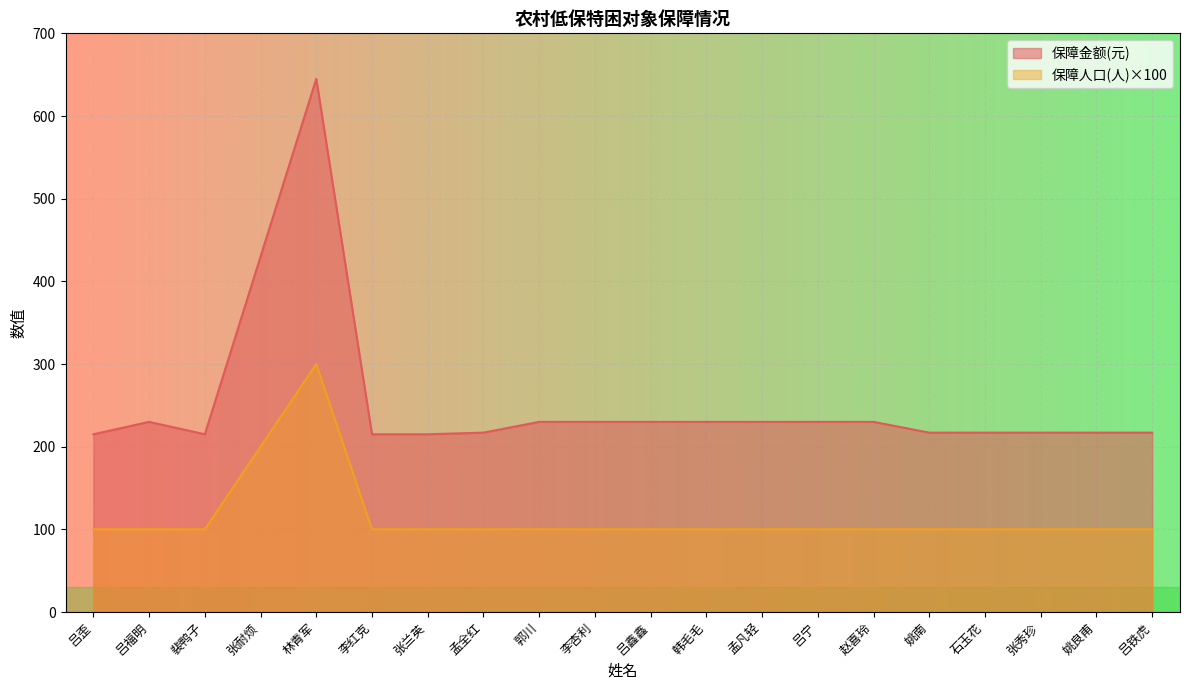

Reading left to right, extract all data points from this chart.

保障金额(元): 吕歪=215	吕福明=230	裴鸭子=215	张耐烦=430	林青军=645	李红克=215	张兰英=215	孟全红=217	郭川=230	李杏利=230	吕鑫鑫=230	韩毛毛=230	孟凡轻=230	吕宁=230	赵喜玲=230	姚南=217	石玉花=217	张秀珍=217	姚良甫=217	吕铁虎=217
保障人口(人): 吕歪=100	吕福明=100	裴鸭子=100	张耐烦=200	林青军=300	李红克=100	张兰英=100	孟全红=100	郭川=100	李杏利=100	吕鑫鑫=100	韩毛毛=100	孟凡轻=100	吕宁=100	赵喜玲=100	姚南=100	石玉花=100	张秀珍=100	姚良甫=100	吕铁虎=100